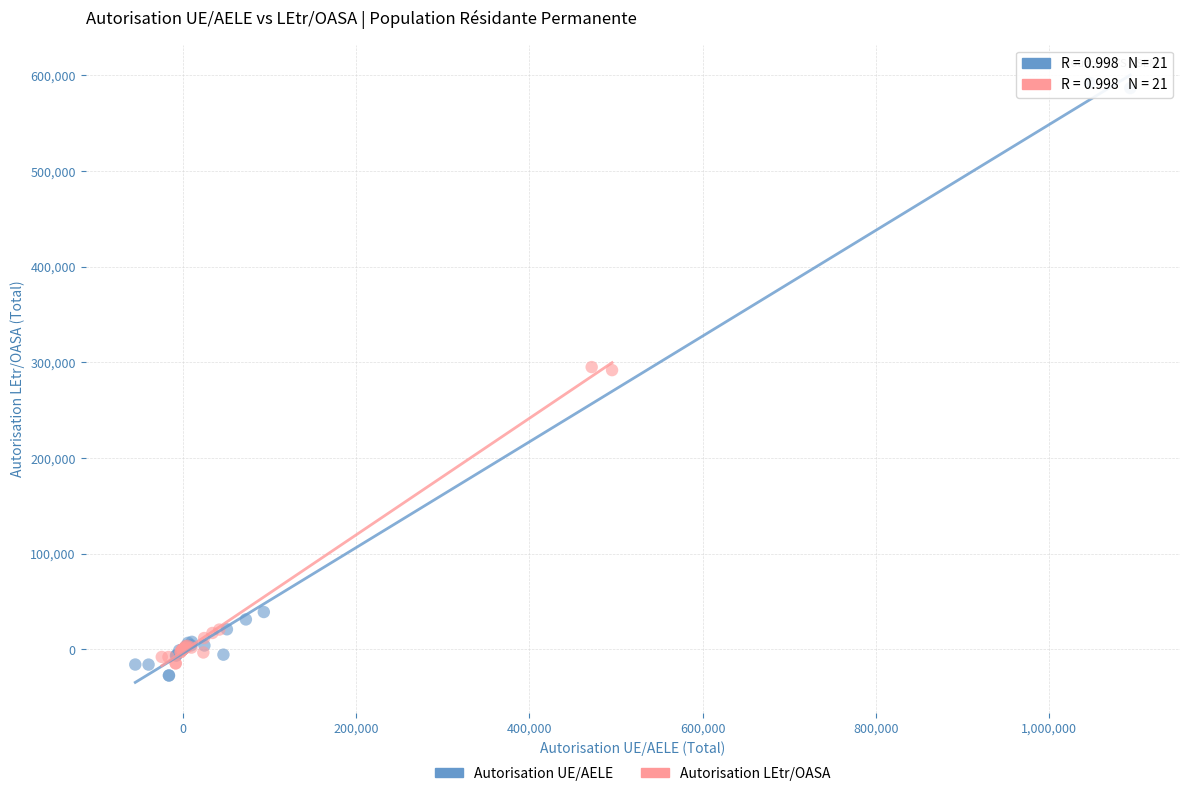

Which series reaches the maximum Y coordinate?

Autorisation UE/AELE